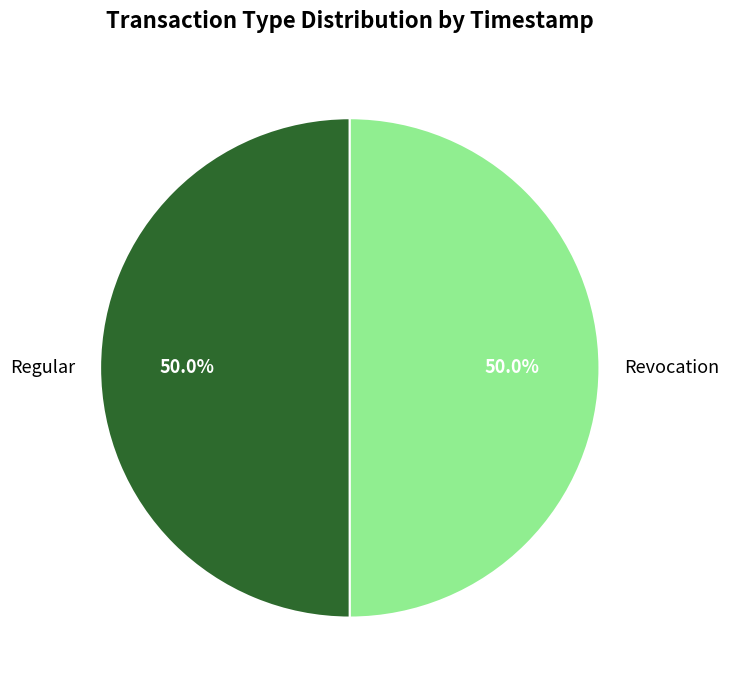

Count the number of slices in the pie.

2